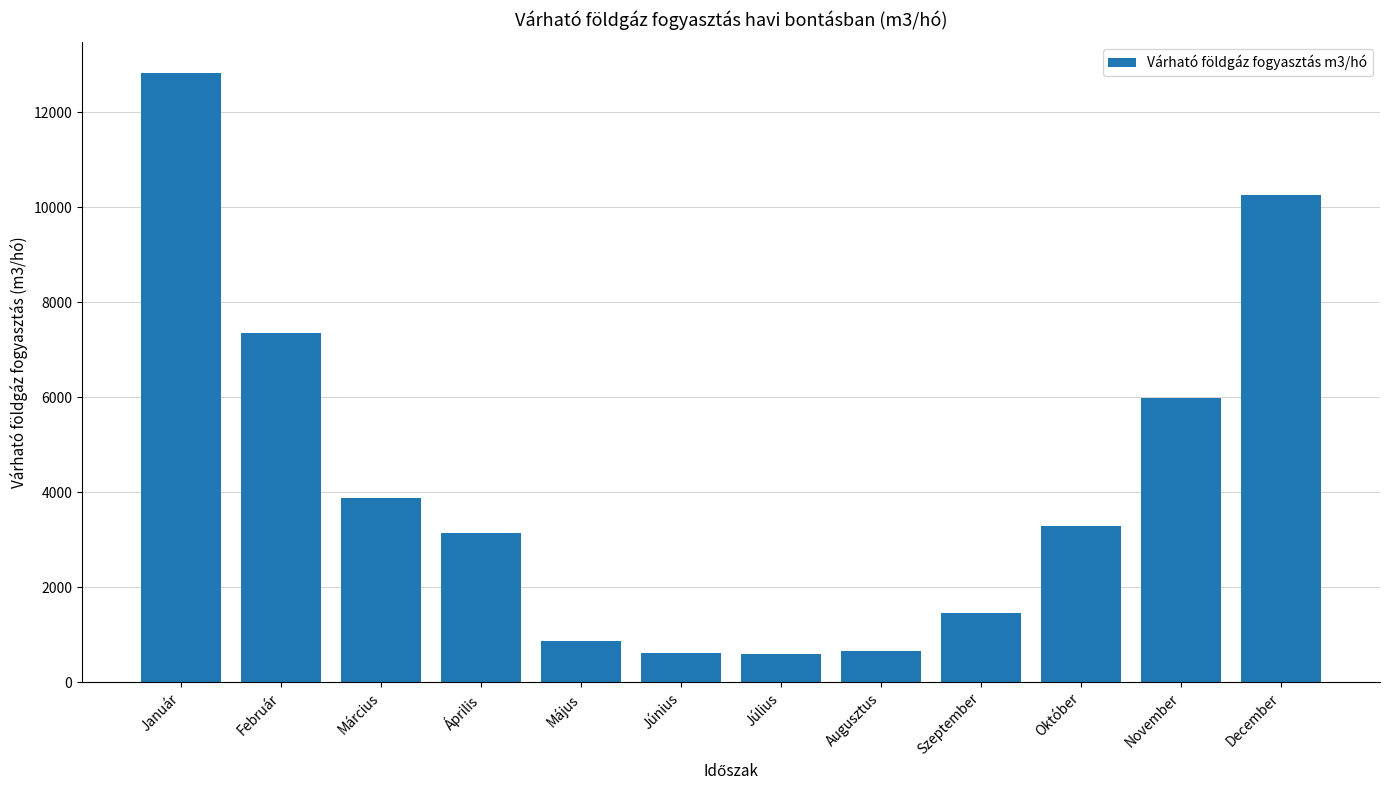

What value does the data have at Február?

7343